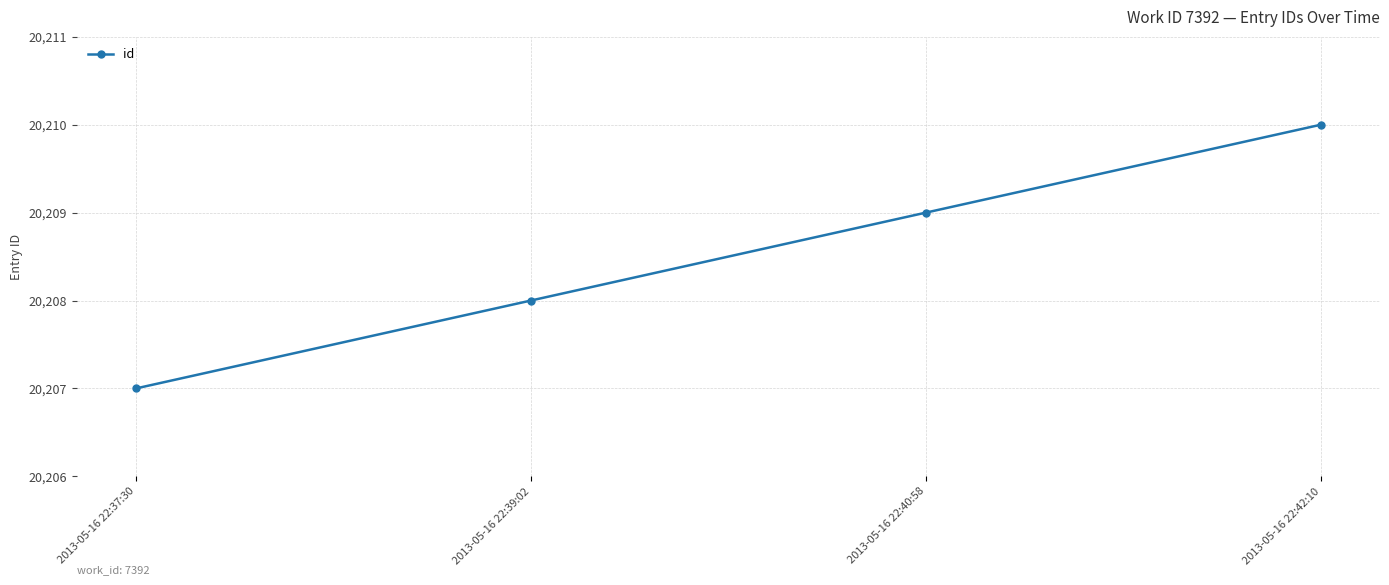

What is the difference between the second highest and minimum values?

2